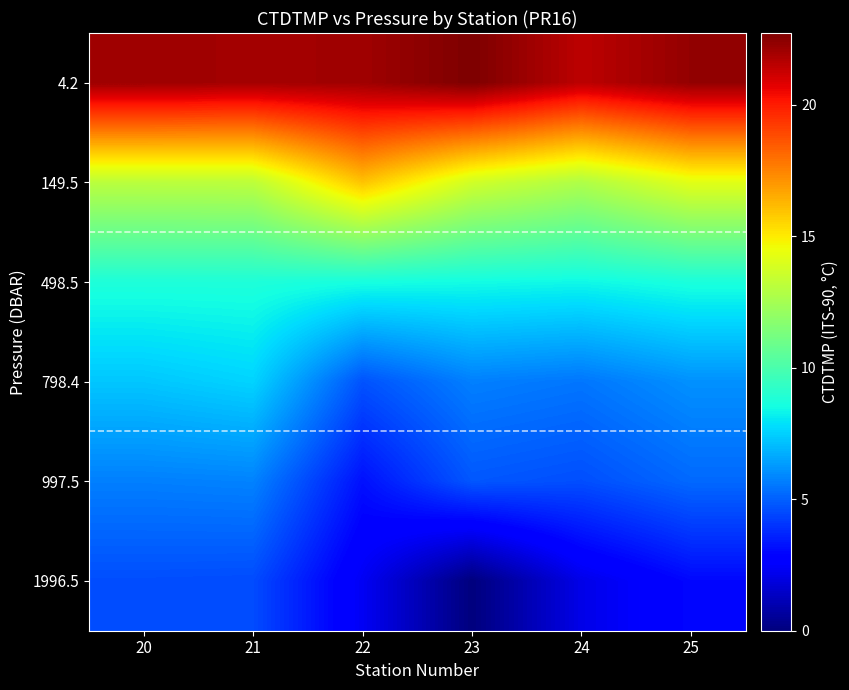

Rank the series at 24 from lowest to highest value.

1996.5, 997.5, 798.4, 498.5, 149.5, 4.2